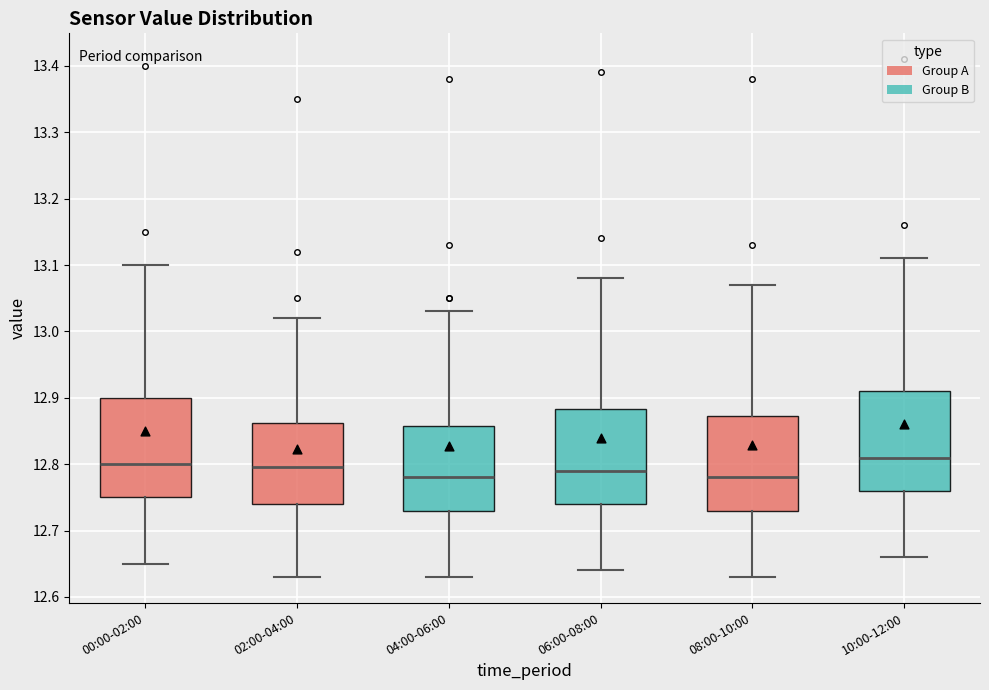

Reading left to right, read every box against the y-axis: the position of its median line, the range the box covers, and the ends of its whiskers. The values are not printed on the chart, so give them approximately, as read against the axis.

00:00-02:00: median 12.80, box 12.75 to 12.90, whiskers 12.65 to 13.10
02:00-04:00: median 12.80, box 12.74 to 12.86, whiskers 12.63 to 13.02
04:00-06:00: median 12.78, box 12.73 to 12.86, whiskers 12.63 to 13.03
06:00-08:00: median 12.79, box 12.74 to 12.88, whiskers 12.64 to 13.08
08:00-10:00: median 12.78, box 12.73 to 12.87, whiskers 12.63 to 13.07
10:00-12:00: median 12.81, box 12.76 to 12.91, whiskers 12.66 to 13.11